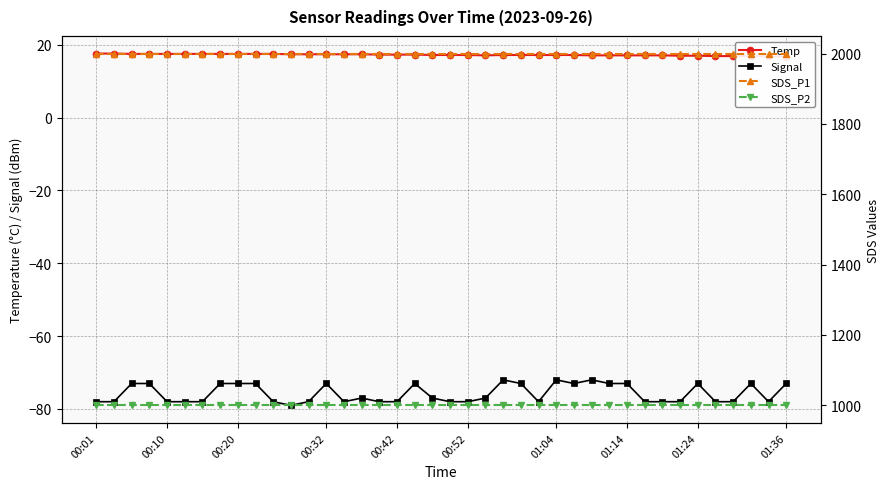

True or false: Signal has more than 0 interior local peaks.

True